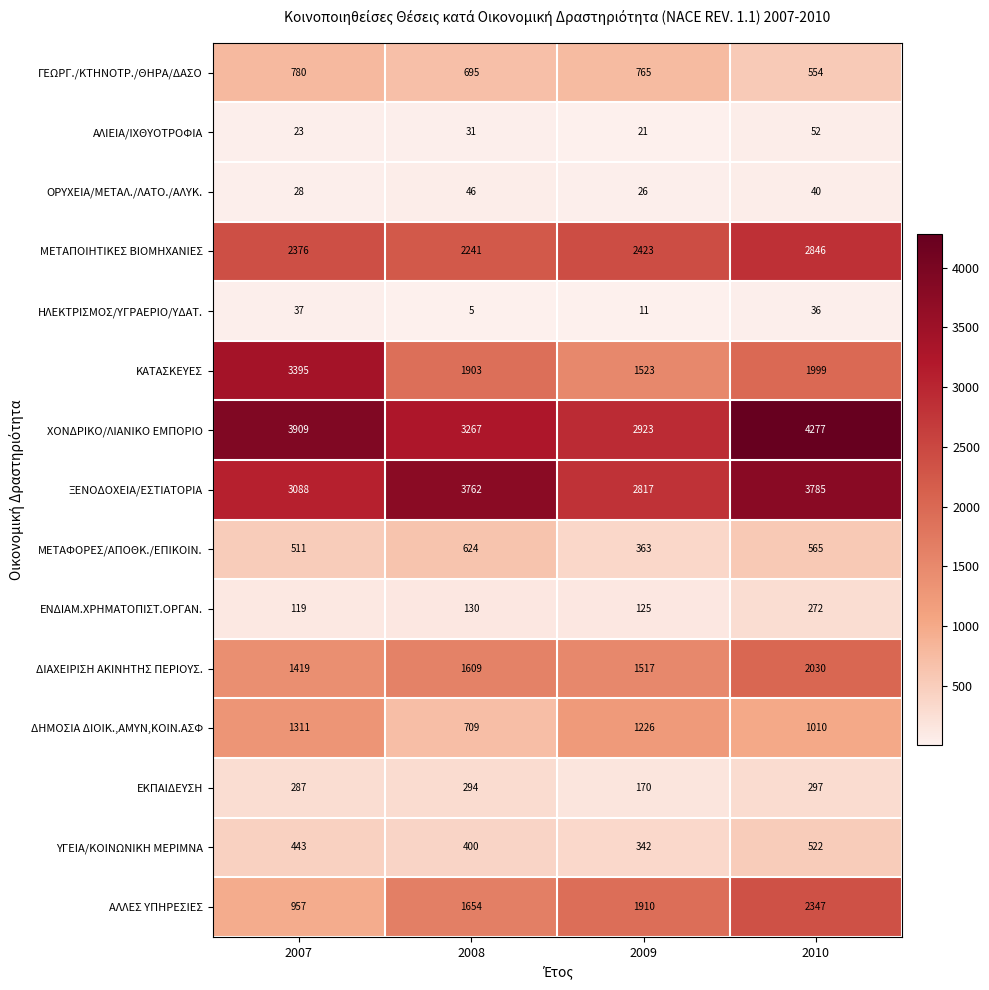

List the series in order of their peak value, lowest first.

ΗΛΕΚΤΡΙΣΜΟΣ/ΥΓΡΑΕΡΙΟ/ΥΔΑΤ., ΟΡΥΧΕΙΑ/ΜΕΤΑΛ./ΛΑΤΟ./ΑΛΥΚ., ΑΛΙΕΙΑ/ΙΧΘΥΟΤΡΟΦΙΑ, ΕΝΔΙΑΜ.ΧΡΗΜΑΤΟΠΙΣΤ.ΟΡΓΑΝ., ΕΚΠΑΙΔΕΥΣΗ, ΥΓΕΙΑ/ΚΟΙΝΩΝΙΚΗ ΜΕΡΙΜΝΑ, ΜΕΤΑΦΟΡΕΣ/ΑΠΟΘΚ./ΕΠΙΚΟΙΝ., ΓΕΩΡΓ./ΚΤΗΝΟΤΡ./ΘΗΡΑ/ΔΑΣΟ, ΔΗΜΟΣΙΑ ΔΙΟΙΚ.,ΑΜΥΝ,ΚΟΙΝ.ΑΣΦ, ΔΙΑΧΕΙΡΙΣΗ ΑΚΙΝΗΤΗΣ ΠΕΡΙΟΥΣ., ΑΛΛΕΣ ΥΠΗΡΕΣΙΕΣ, ΜΕΤΑΠΟΙΗΤΙΚΕΣ ΒΙΟΜΗΧΑΝΙΕΣ, ΚΑΤΑΣΚΕΥΕΣ, ΞΕΝΟΔΟΧΕΙΑ/ΕΣΤΙΑΤΟΡΙΑ, ΧΟΝΔΡΙΚΟ/ΛΙΑΝΙΚΟ ΕΜΠΟΡΙΟ